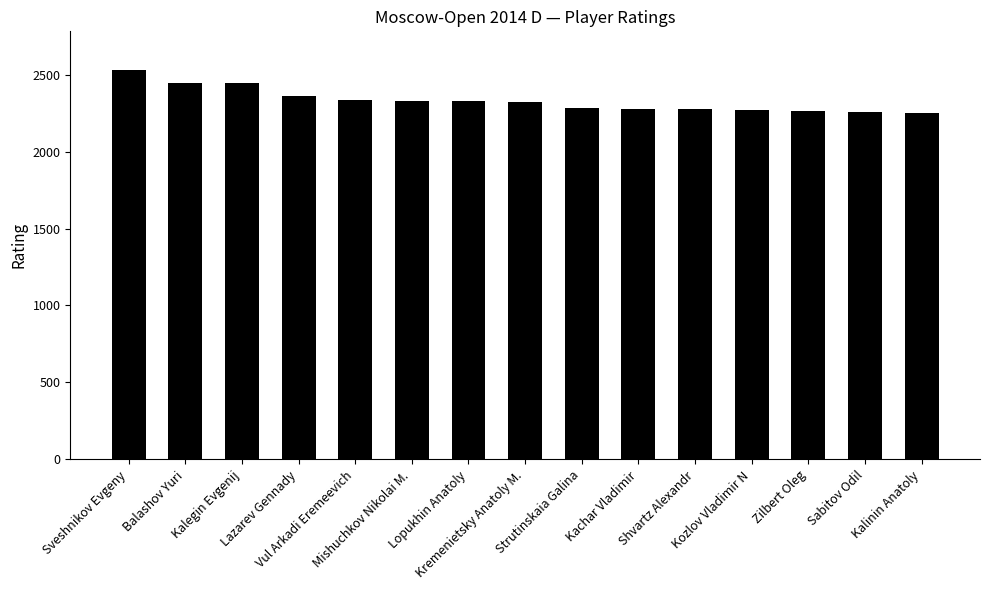

Count the number of data series in this chart.

1